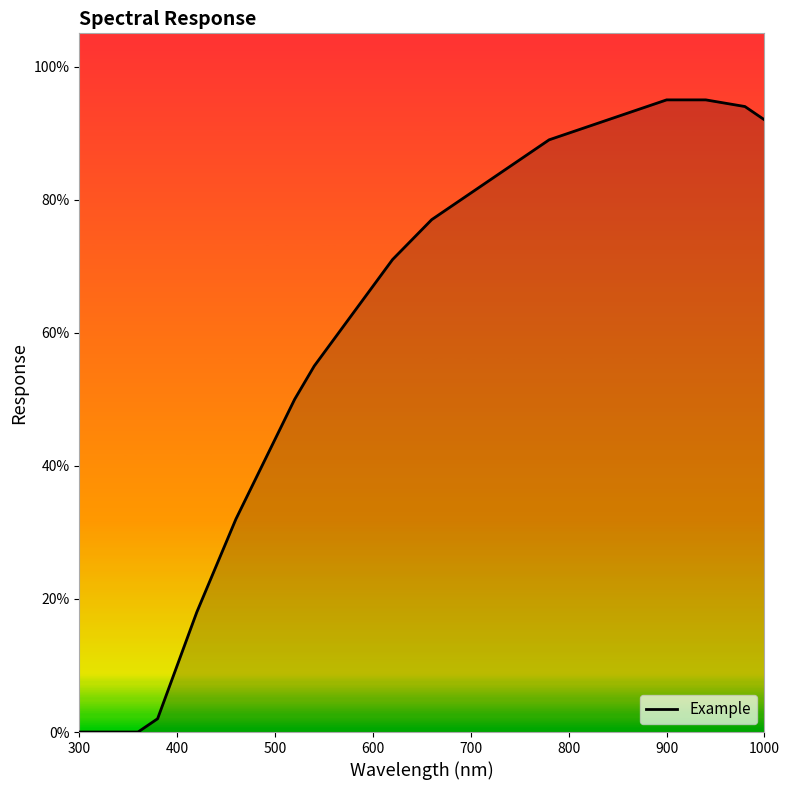

Is this an area chart (filled region under the line)?

Yes